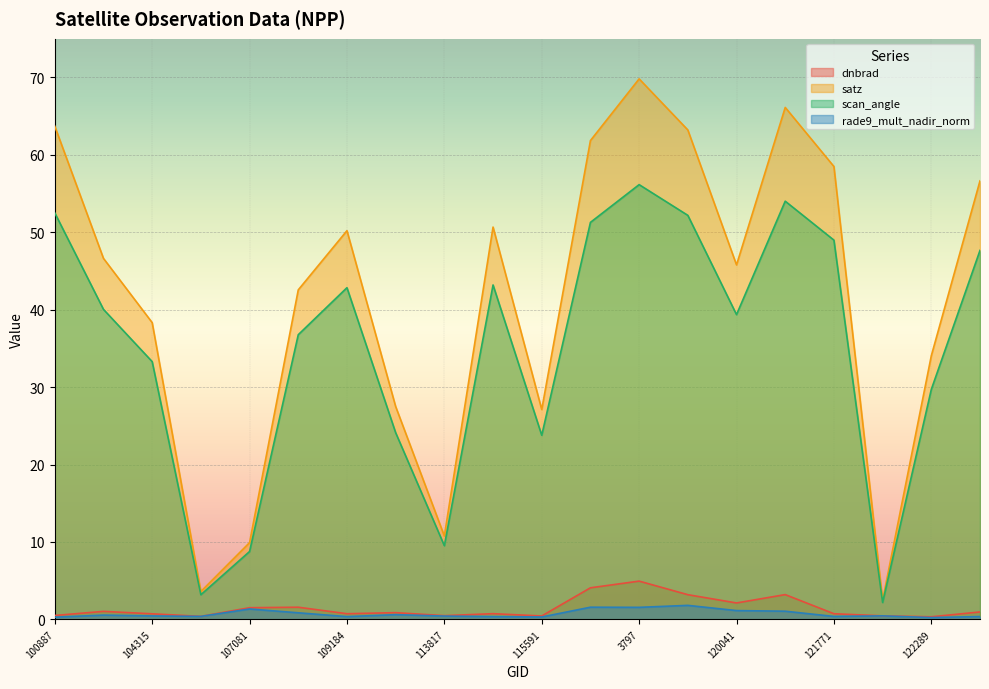

True or false: satz and rade9_mult_nadir_norm intersect in this chart.

False